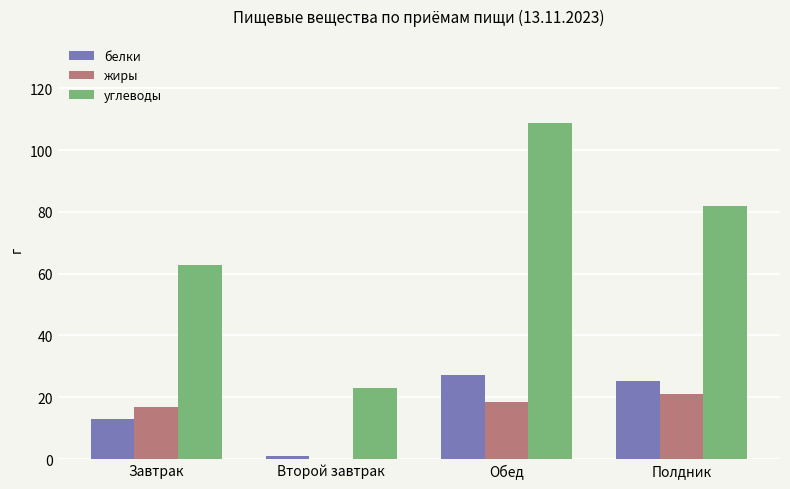

Is it true that жиры equals 0.0 at Второй завтрак?

True